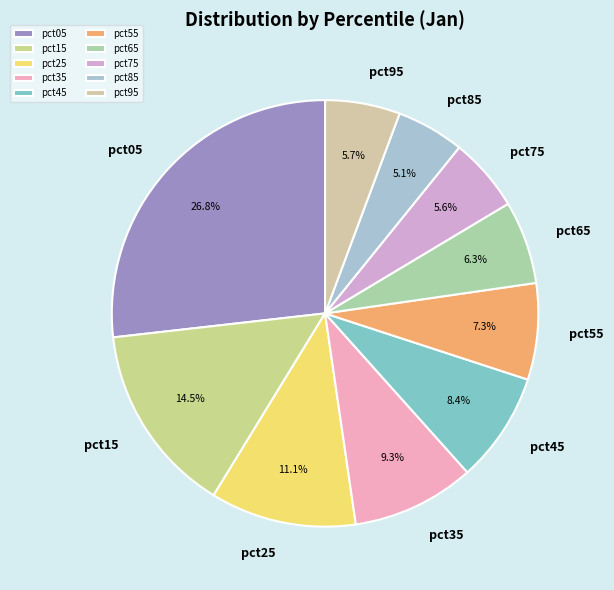

Is pct05 the majority of the pie?

No